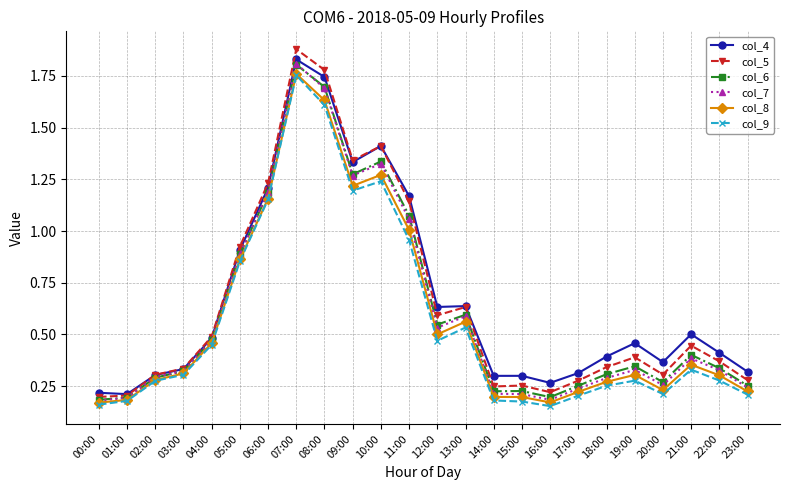

At which category is the sum across all series the highest?

07:00